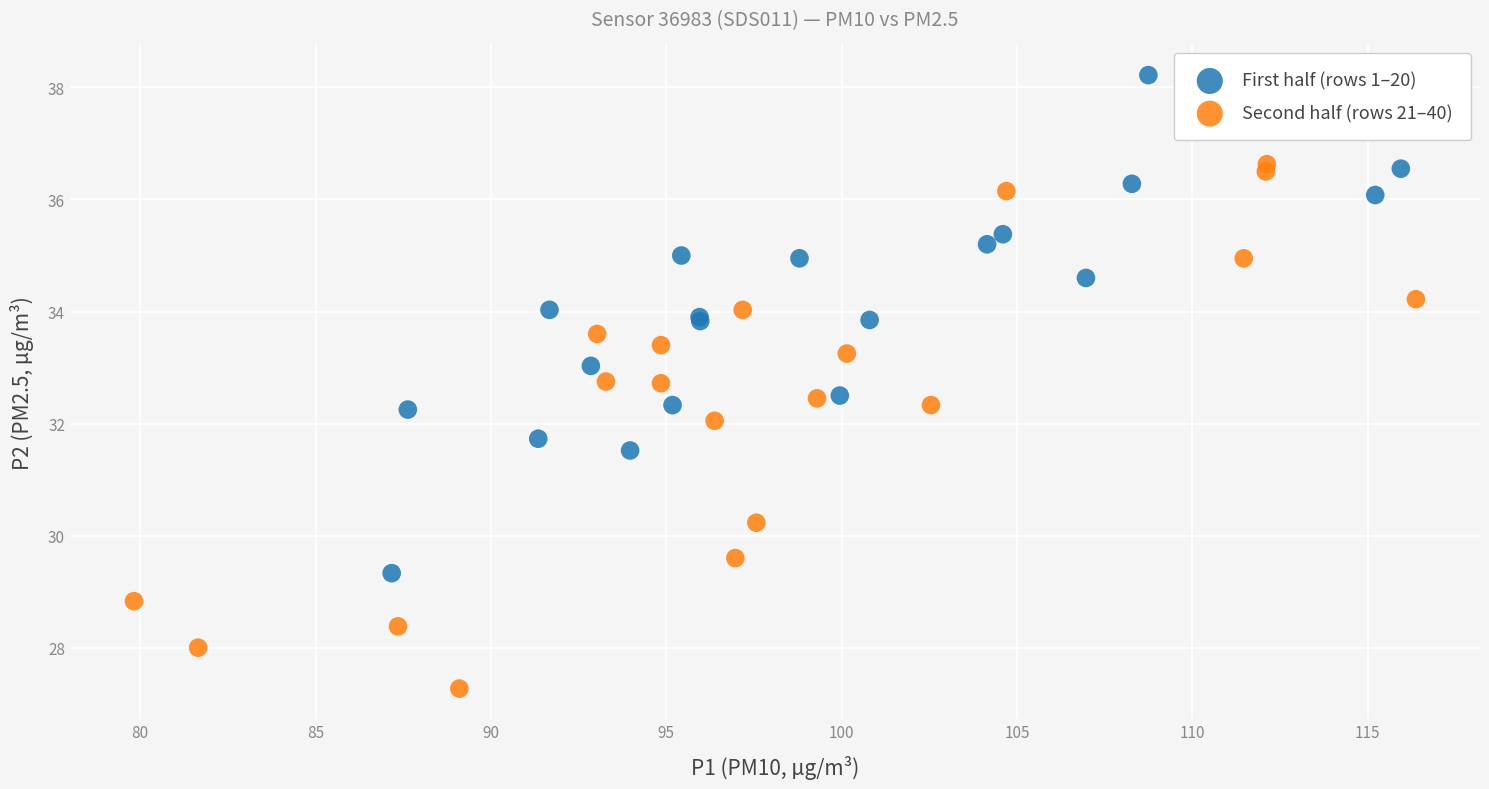

Which series contains the highest Y value?

First half (rows 1–20)